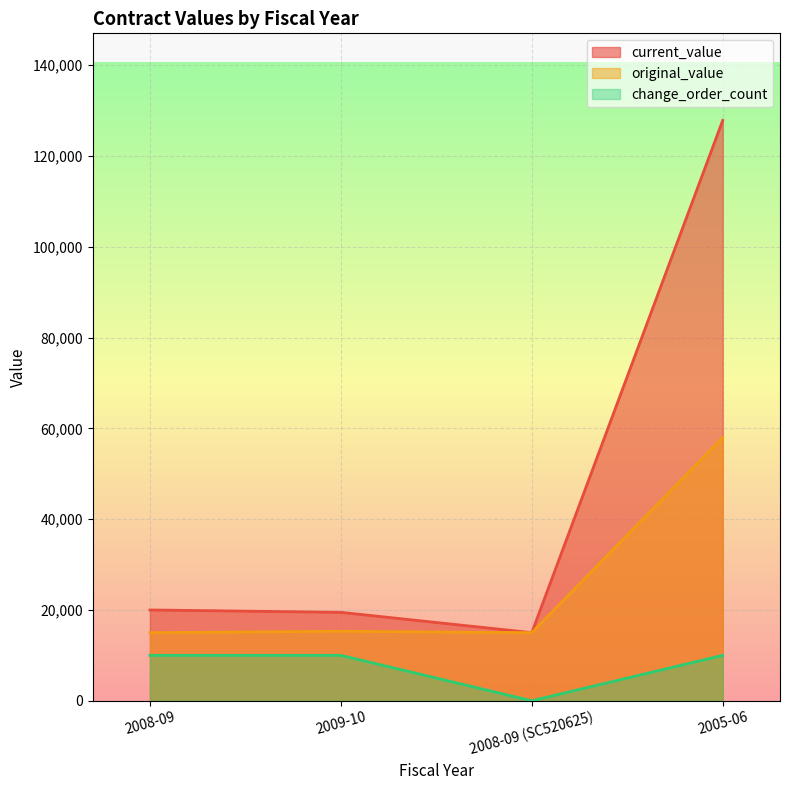

What is the label of the 1st point from the right?

2005-06